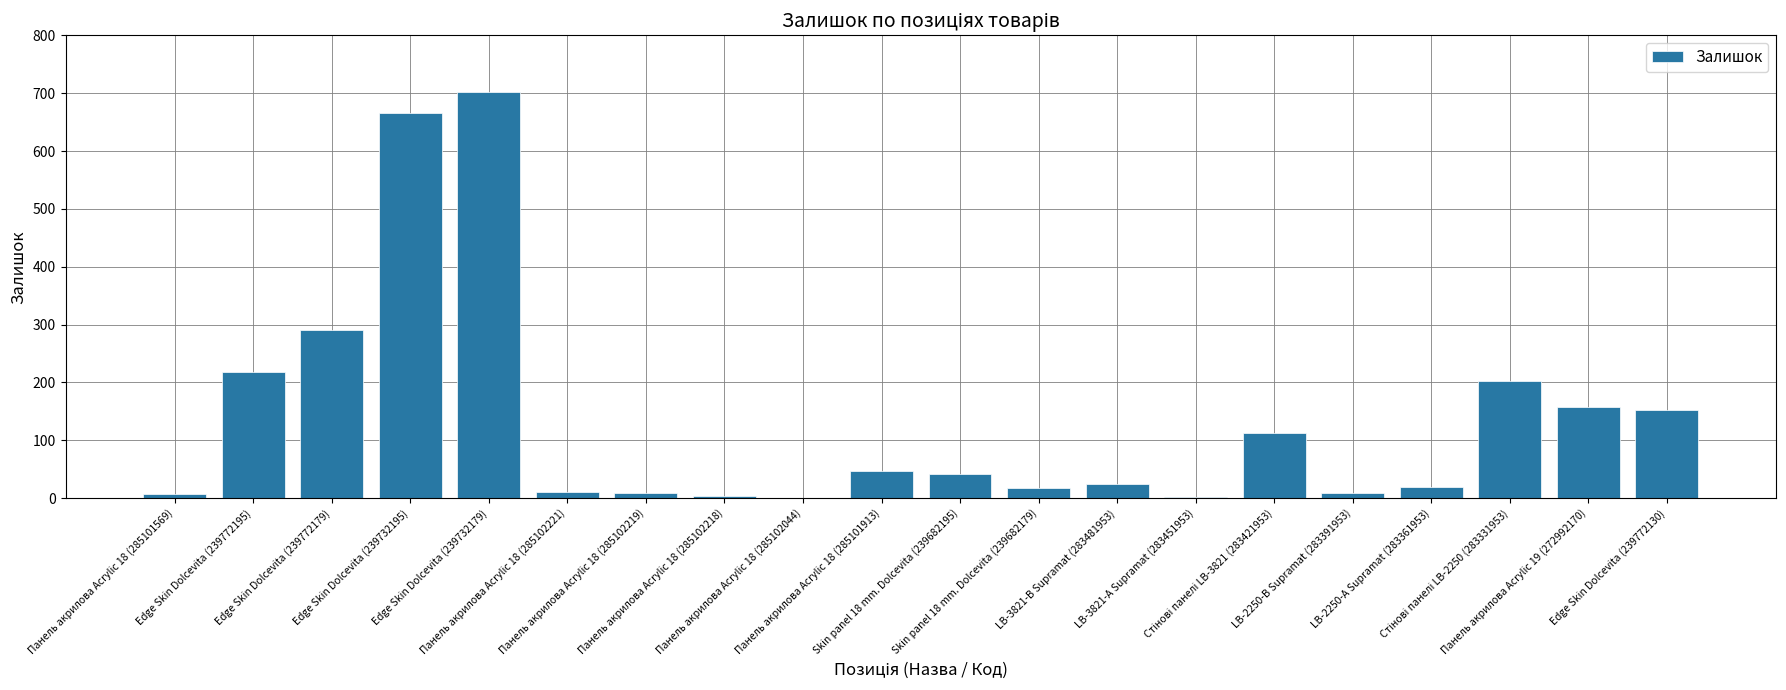

What is the sum of all values?

2689